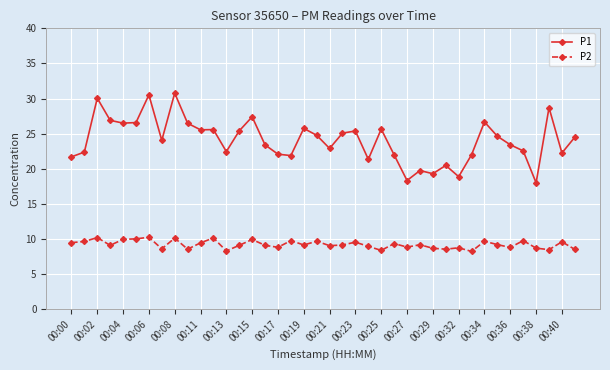

What is the difference between the second highest and minimum values in the P2 series?

2.0